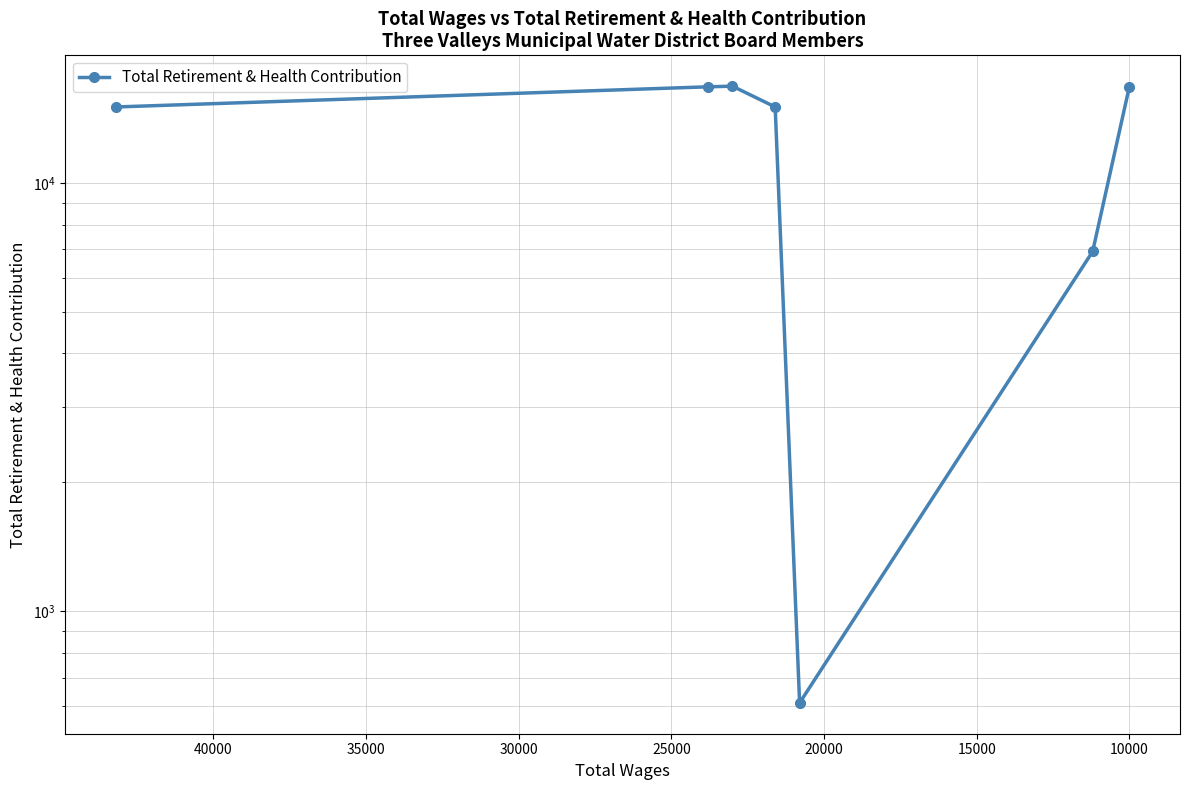

What is the change in value from 20000 to 35000?

+1725